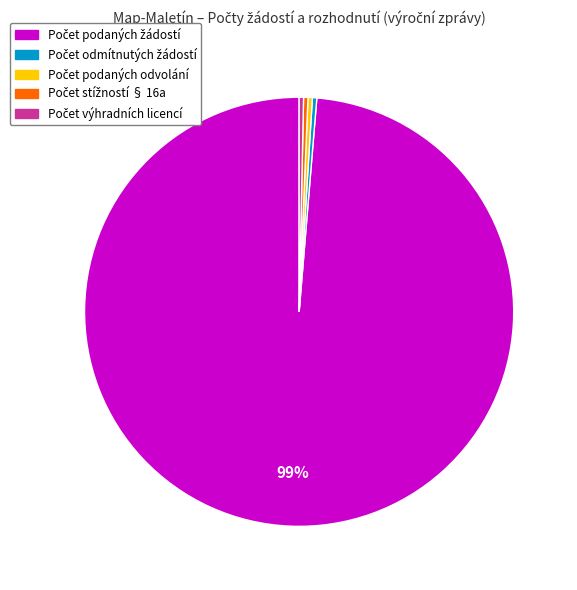

Is there any slice that represents more than half of the pie?

Yes